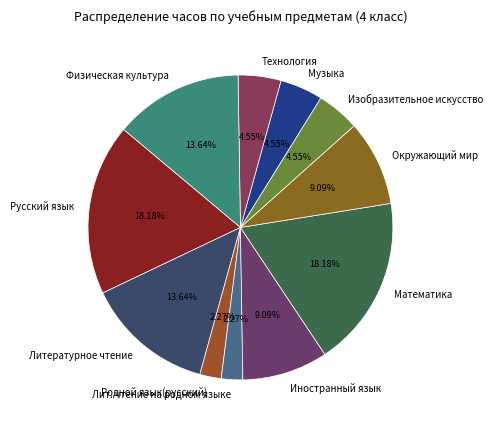

The Иностранный язык slice represents 9% of the pie. True or false?

True